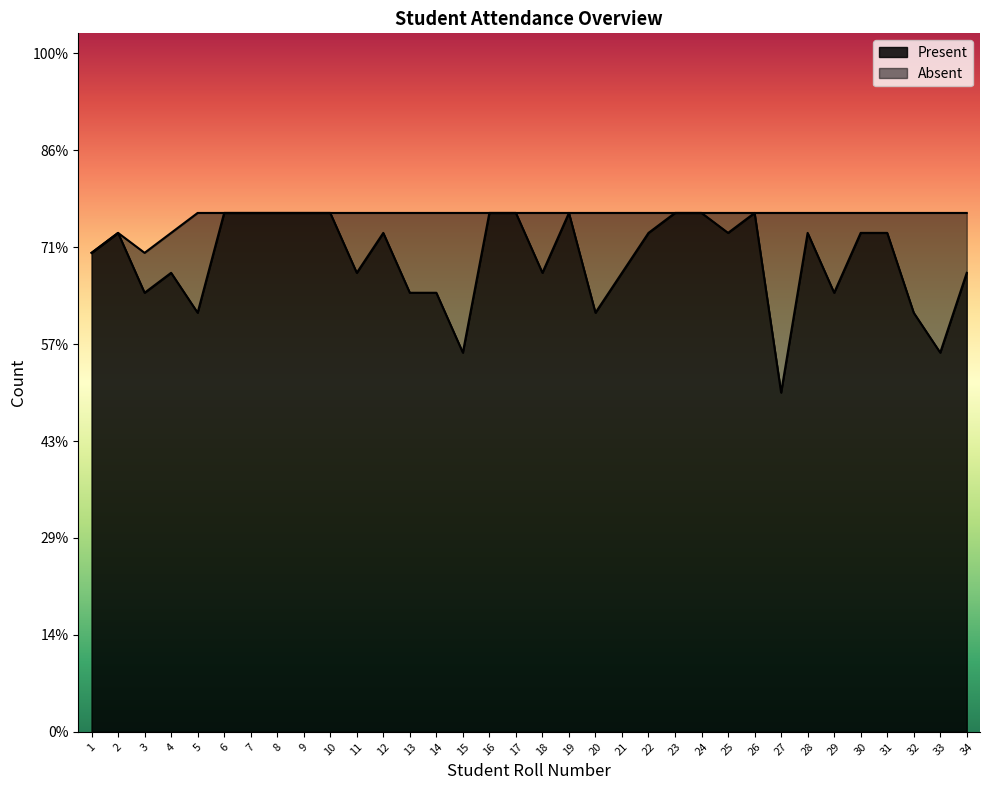

List the labels in order of value, smallest first.

27, 15, 33, 5, 20, 32, 3, 13, 14, 29, 4, 11, 18, 21, 34, 1, 2, 12, 22, 25, 28, 30, 31, 6, 7, 8, 9, 10, 16, 17, 19, 23, 24, 26